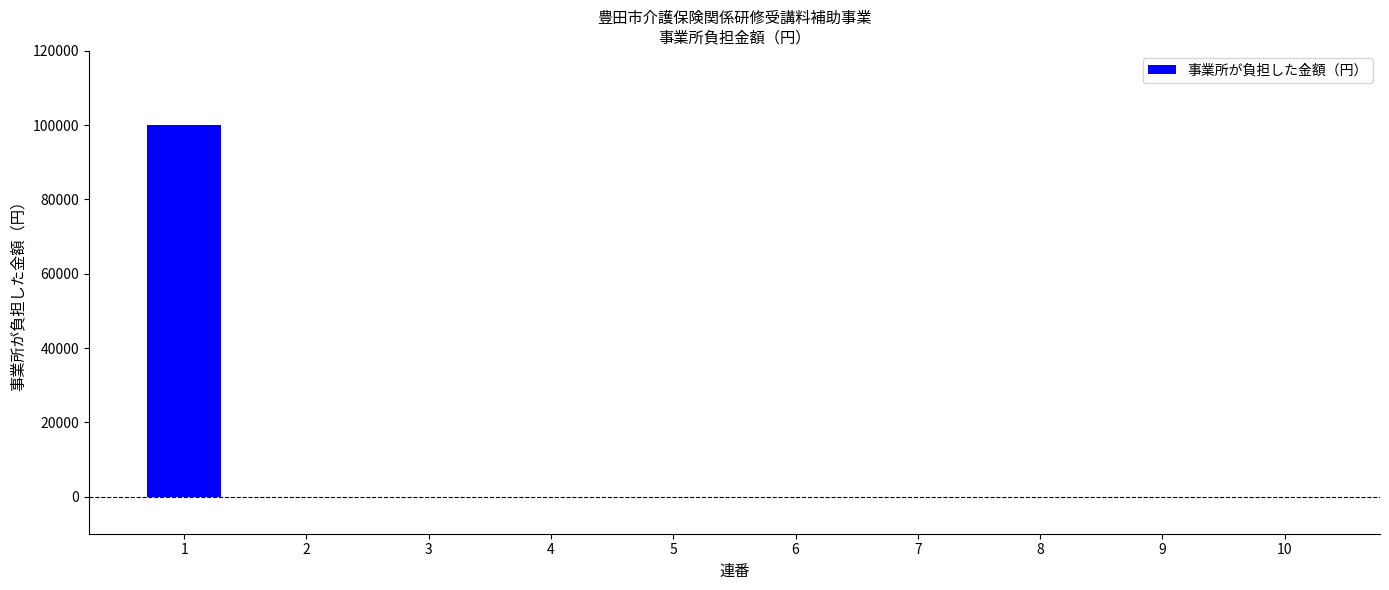

Is it true that the value at 1 is 100000?

True